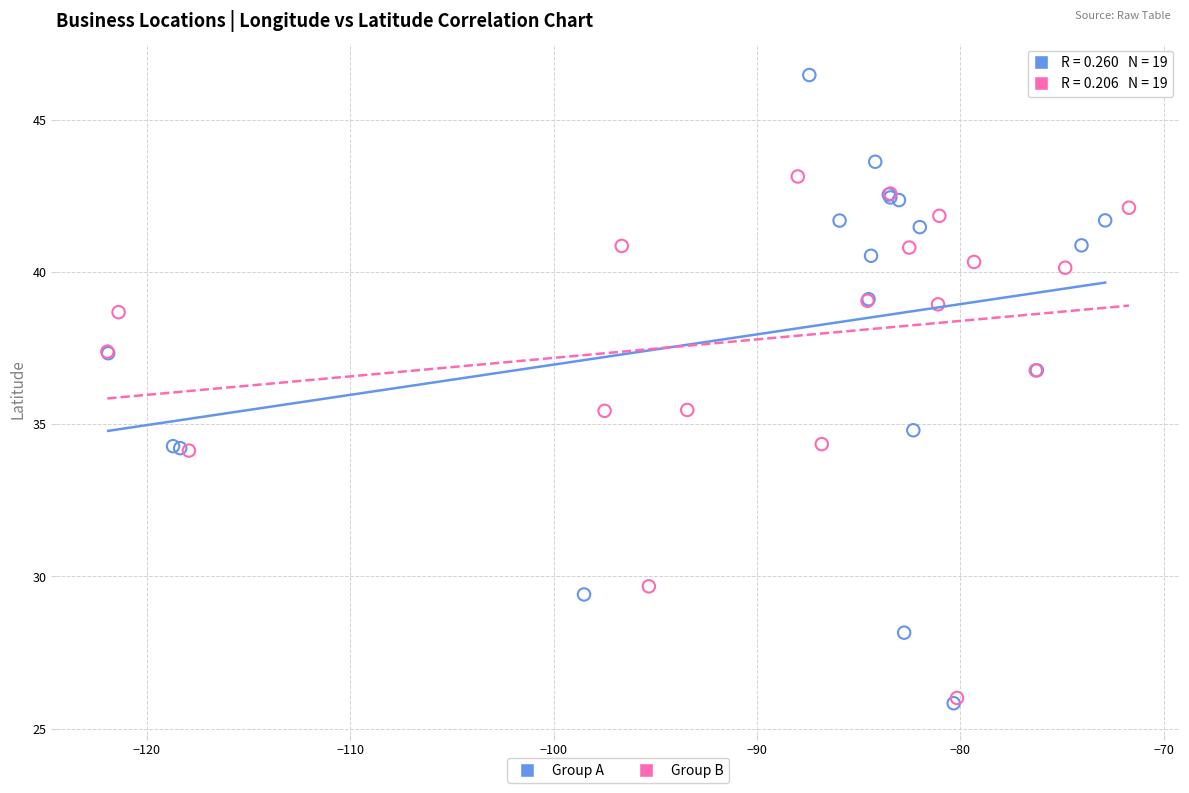

Which series contains the highest Y value?

Group A